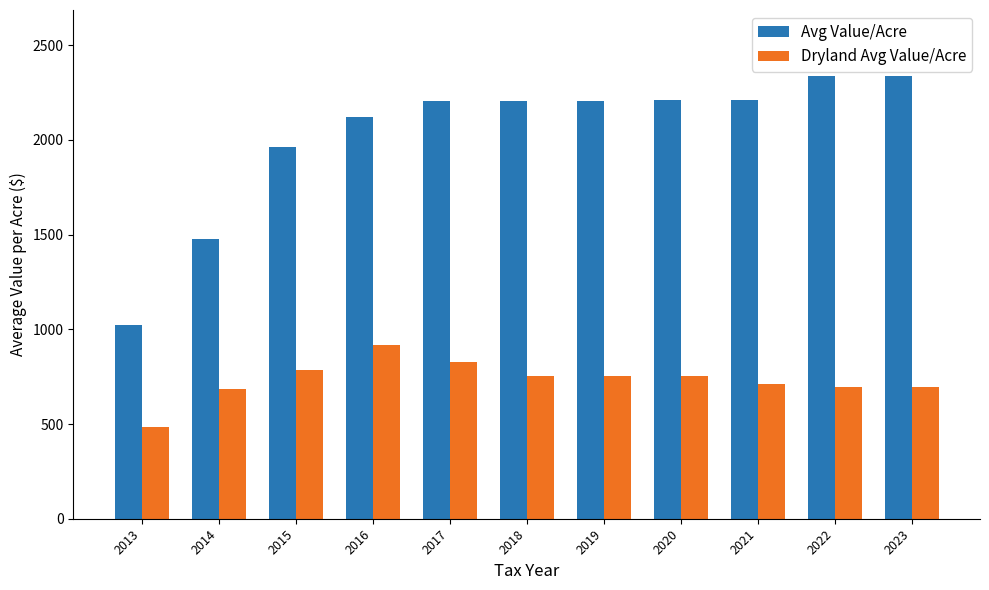

Which series has the widest spread of values?

Avg Value/Acre